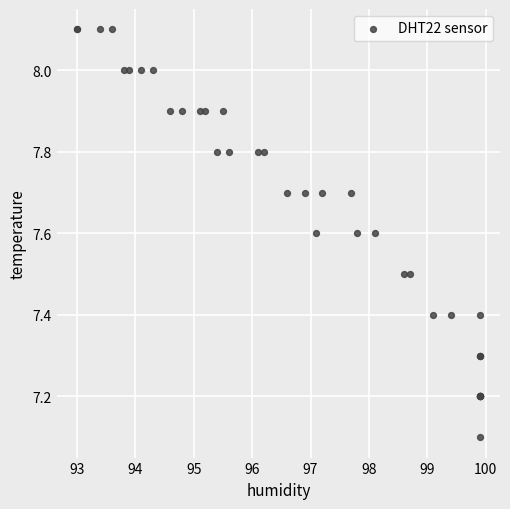

What Y value in the scatter plot is closest to 7?

7.1